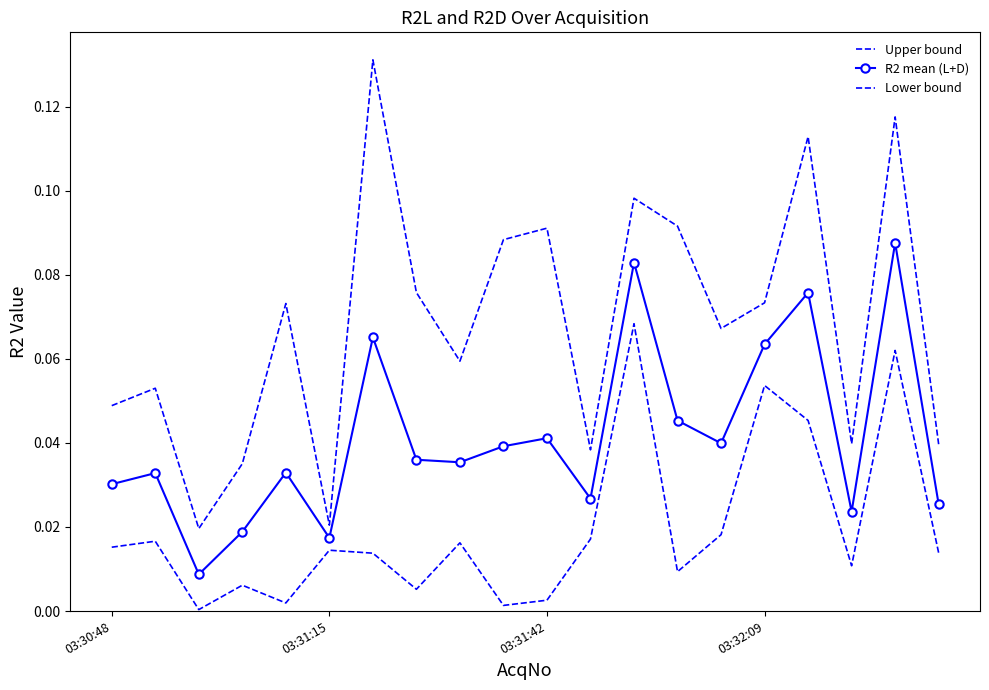

What is the value of the Lower bound point at the 19th from the left?

0.1